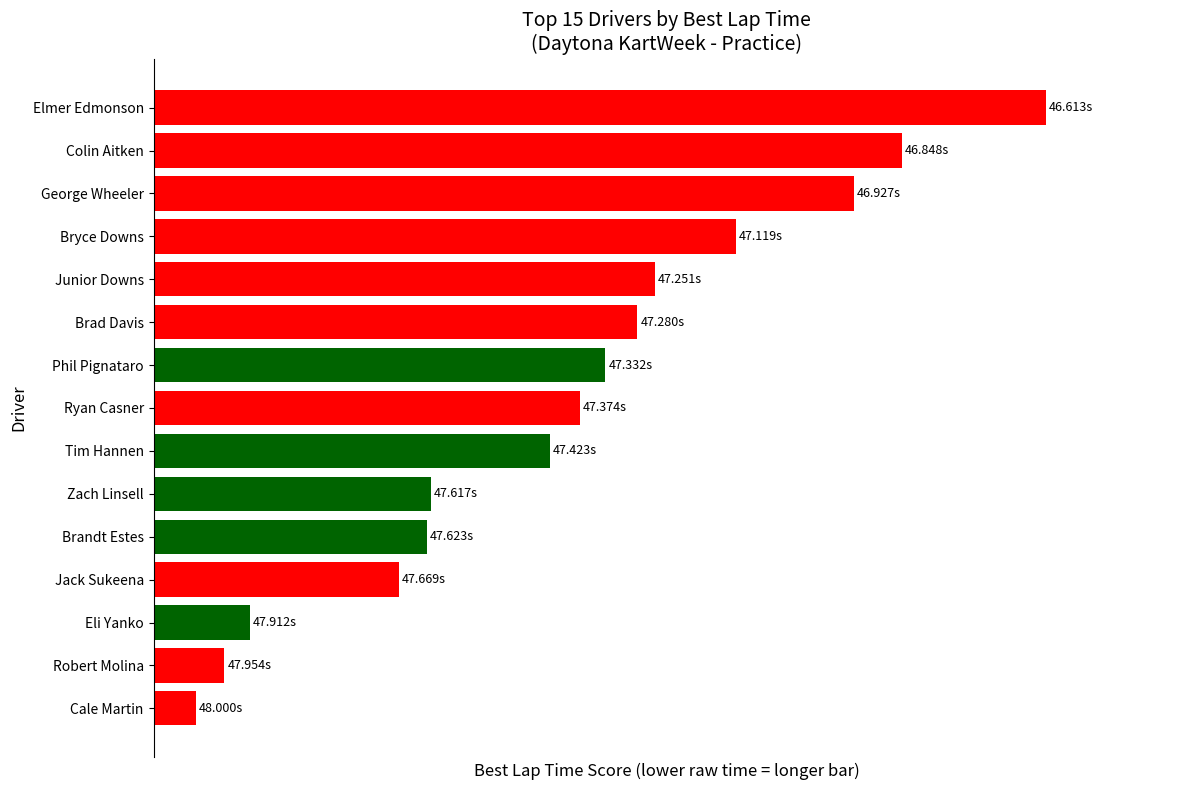

At which category does the chart reach its peak across all series?

Elmer Edmonson